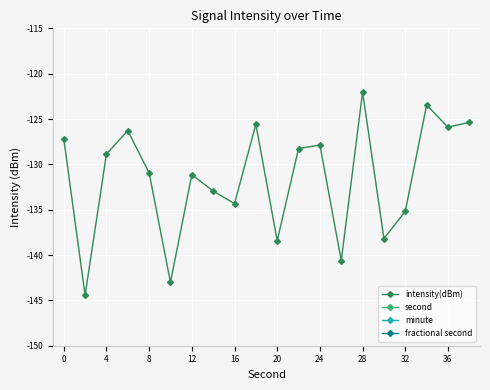

What is the lowest value of the intensity(dBm) series?

-144.4